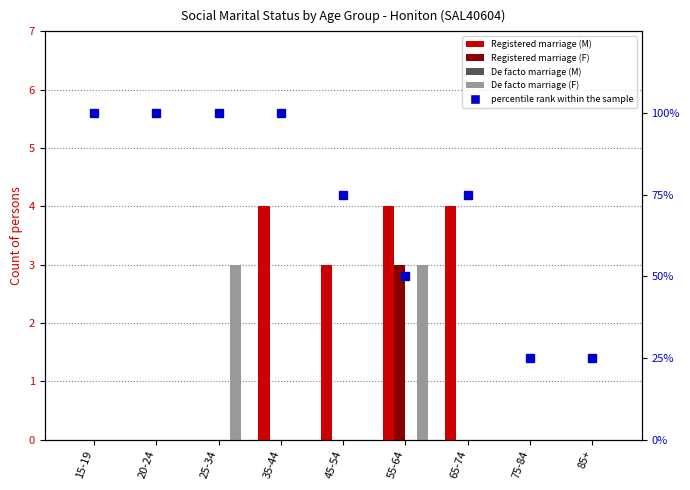

At which label does percentile rank within the sample first exceed 75?

15-19